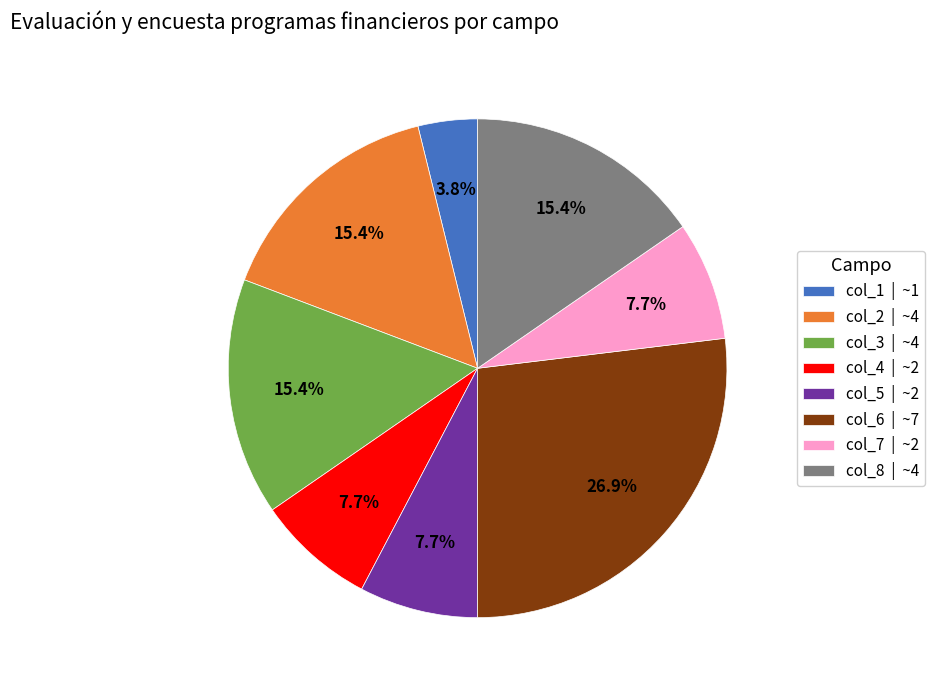

What is the smallest slice in the pie chart?

col_1